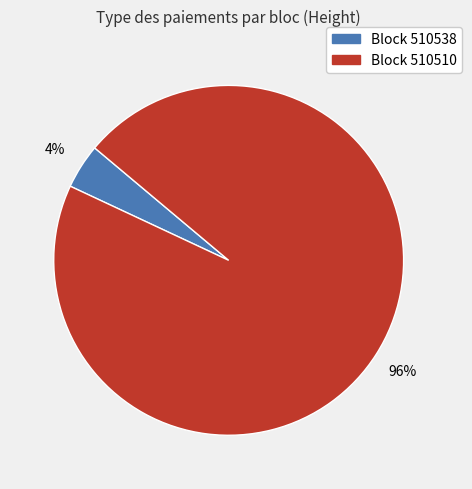

Which has a higher value, Block 510538 or Block 510510?

Block 510510